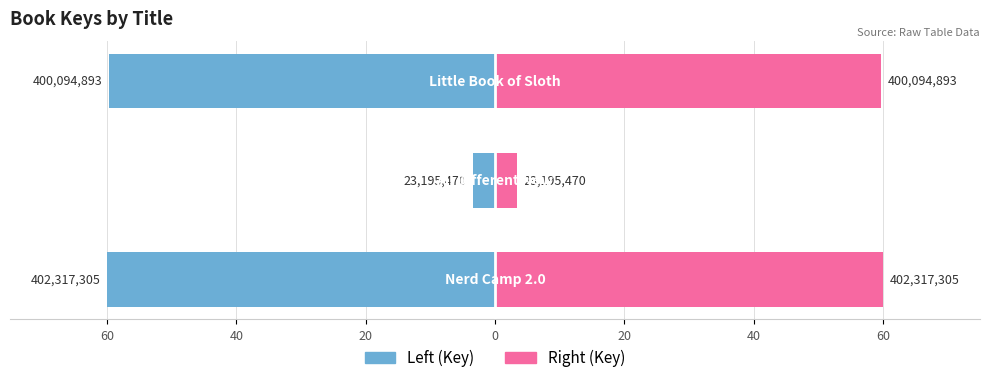

How many bars are there in total?

6